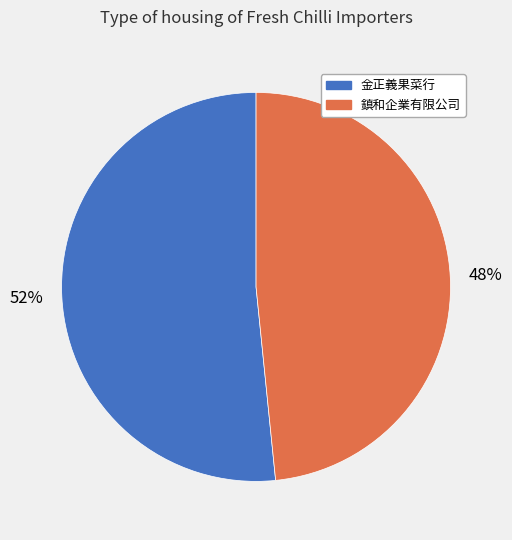

Which slice is the smallest?

鎮和企業有限公司